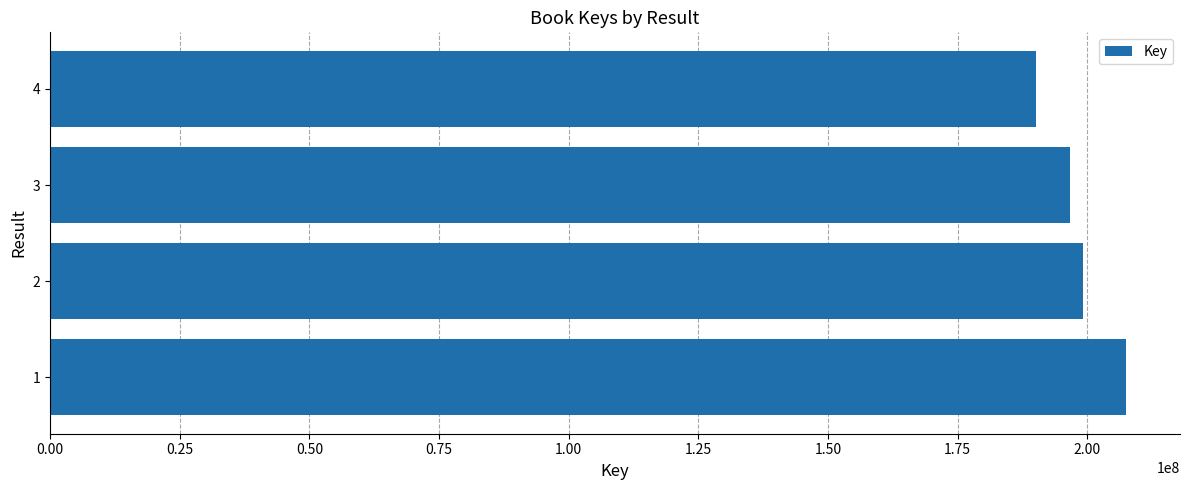

Is it true that the value at 3 is 196709401?

True